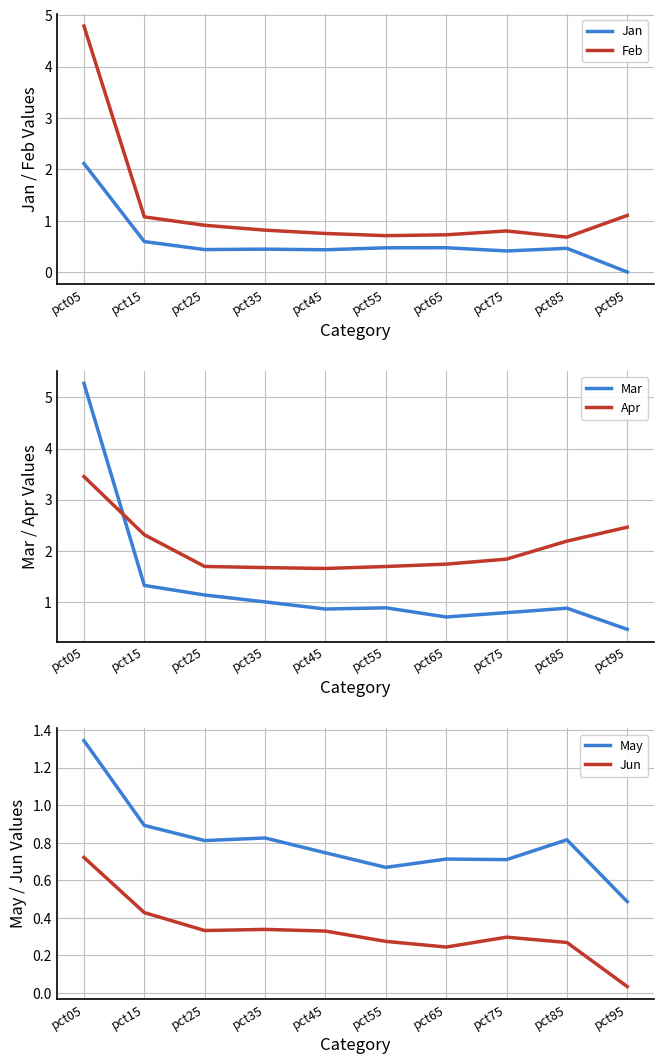

What is the value of the Feb point at the 1st from the left?

4.8